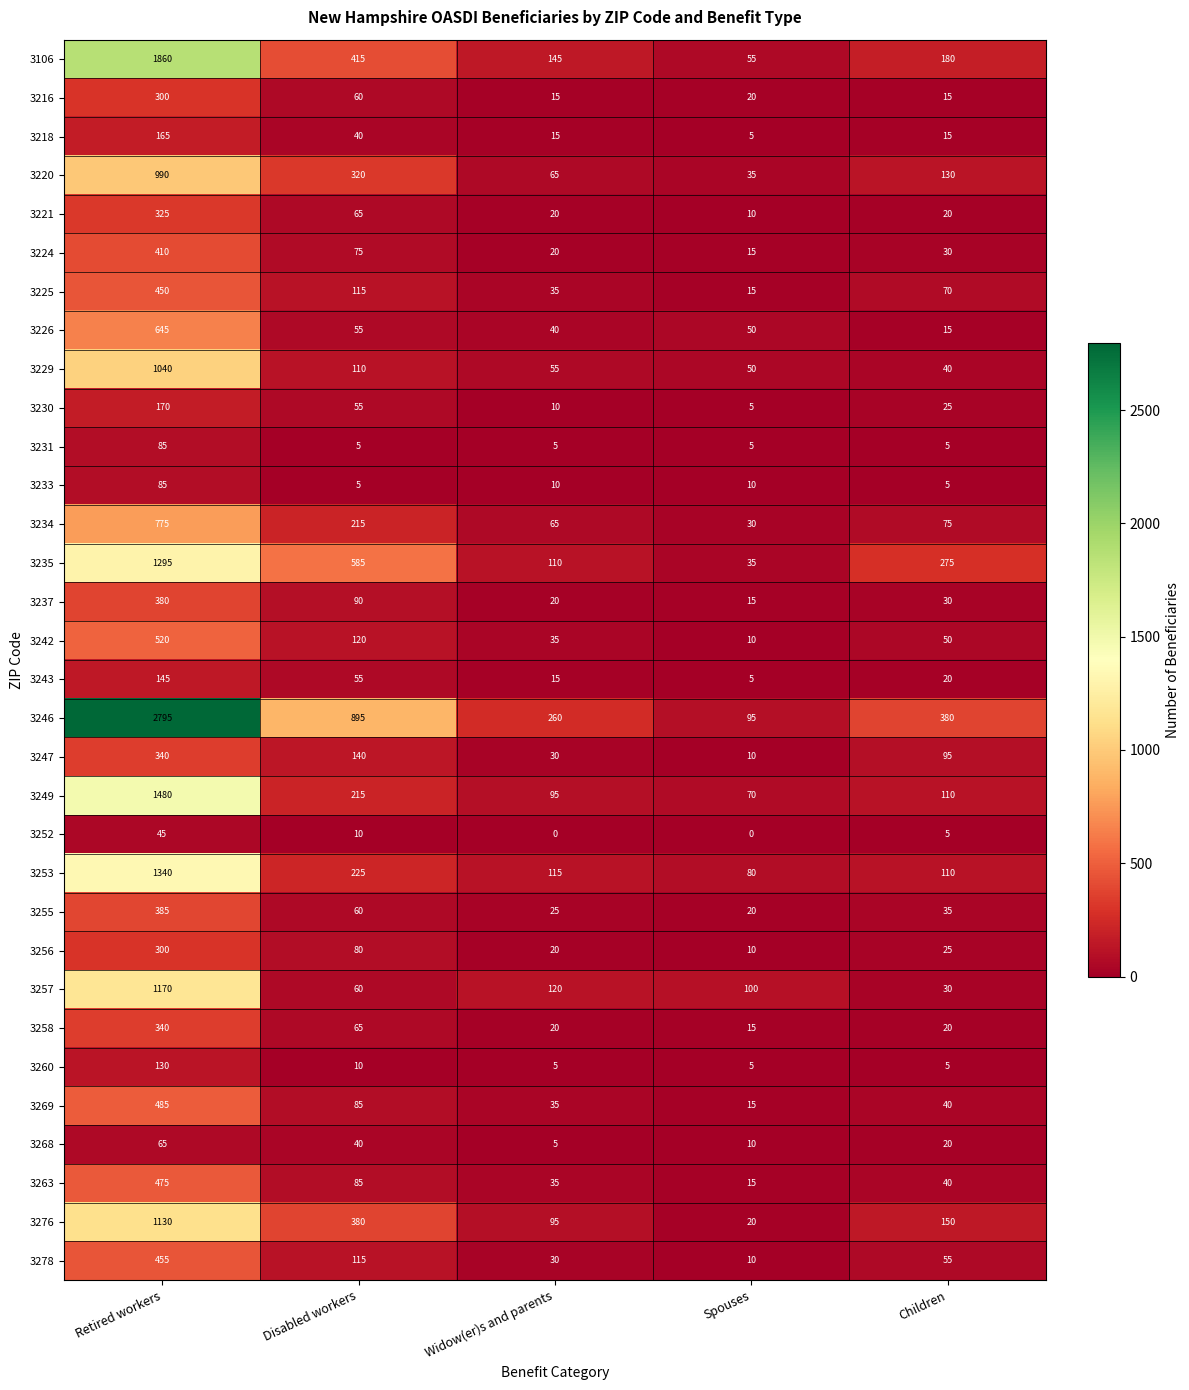

What is the greatest value displayed?

2795